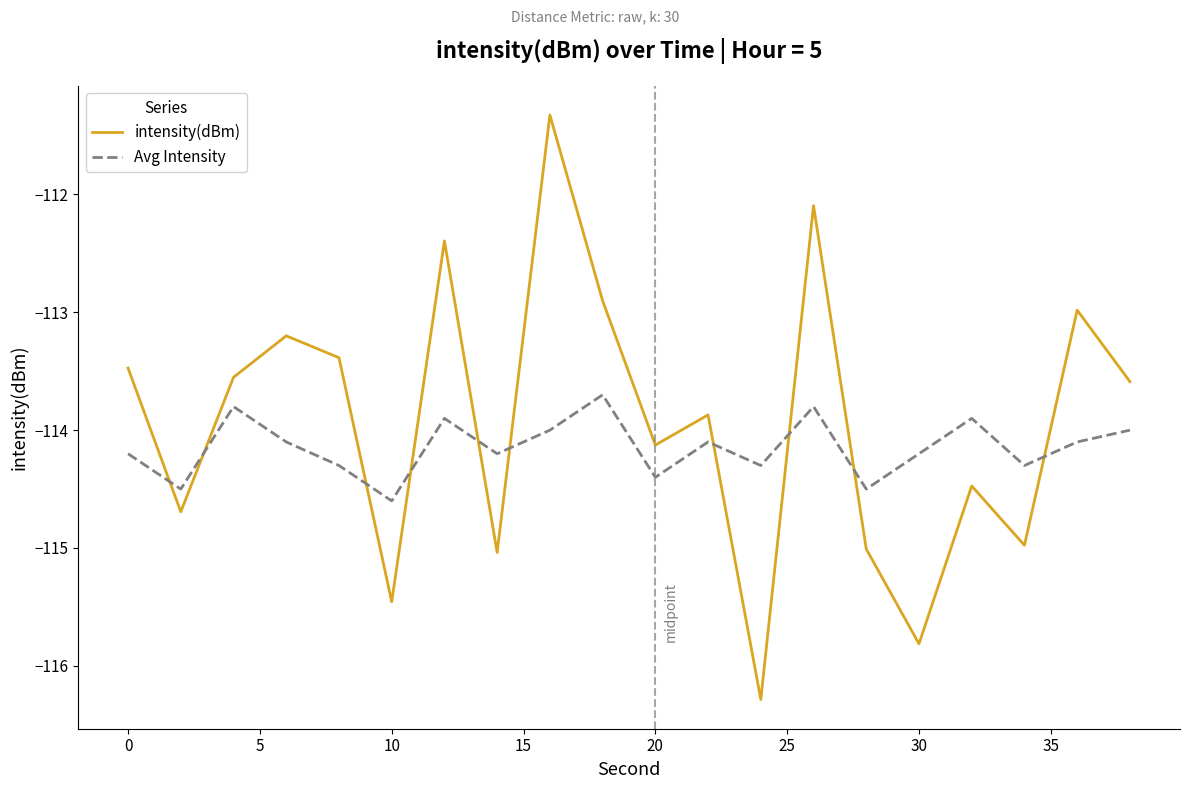

What is the minimum value for Avg Intensity?

-114.6